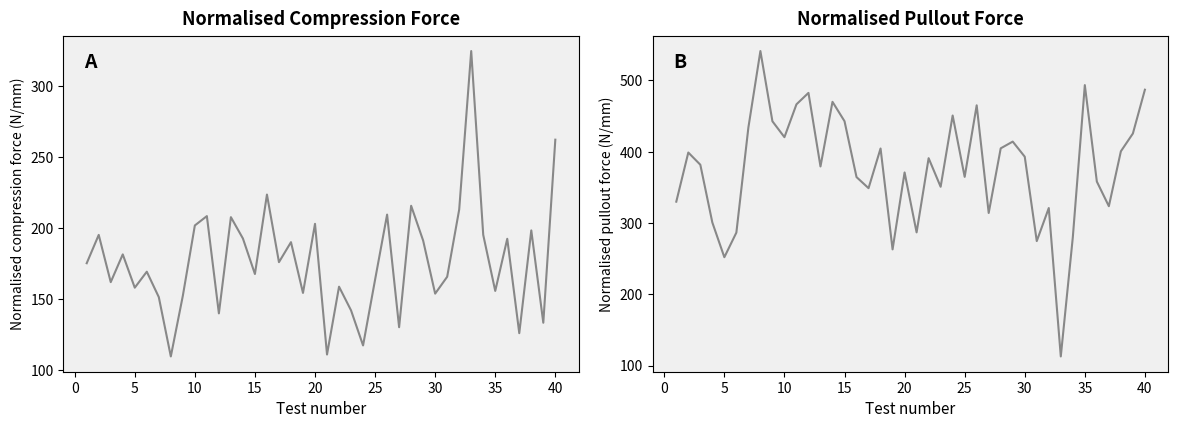

Does the chart display data point markers on the line(s)?

No